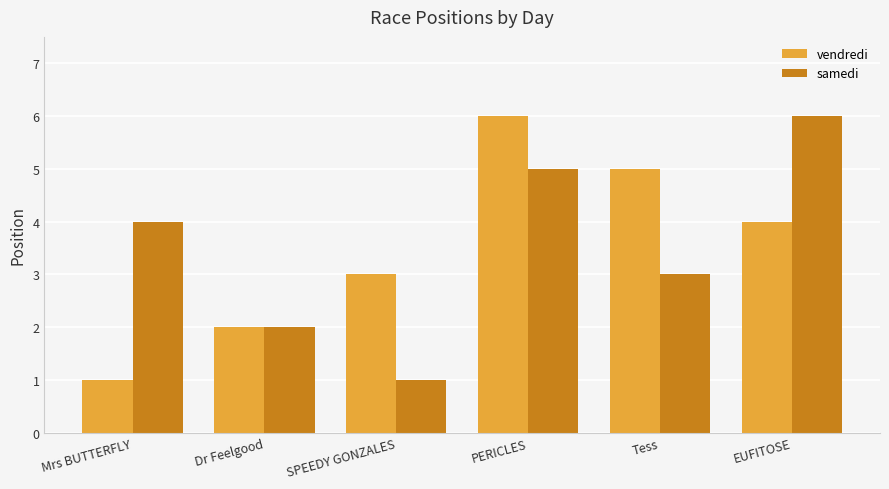

At SPEEDY GONZALES, list the series in order from smallest to largest.

samedi, vendredi